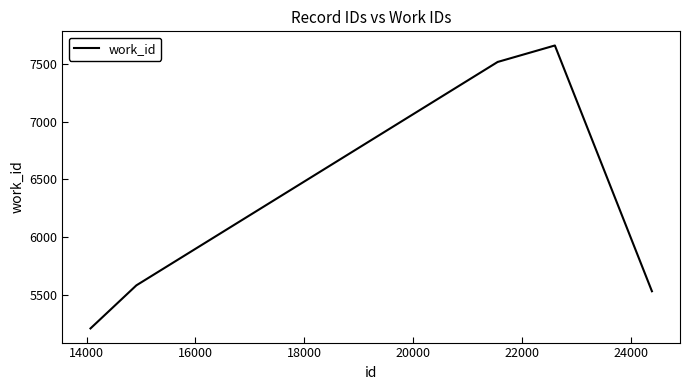

What is the minimum value shown in the chart?

5214